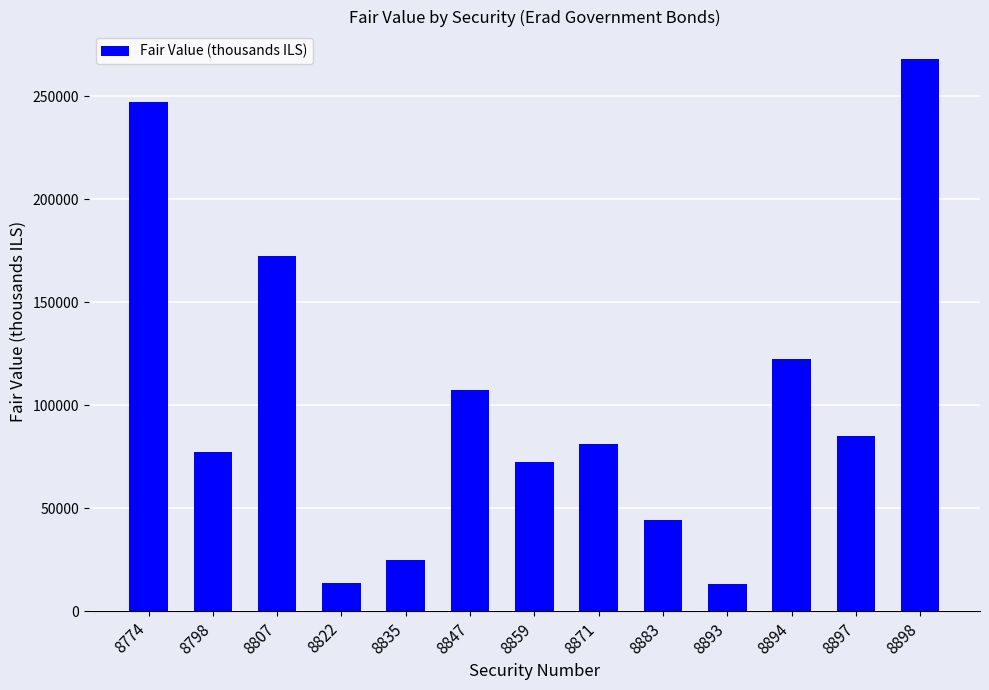

What is the value of the 10th bar from the left?

13300.4